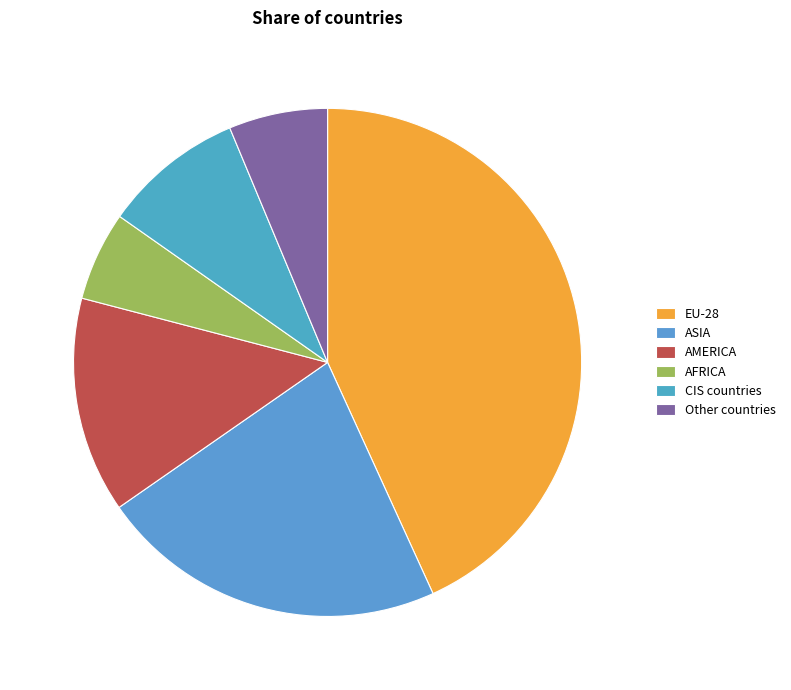

Count the number of slices in the pie.

6